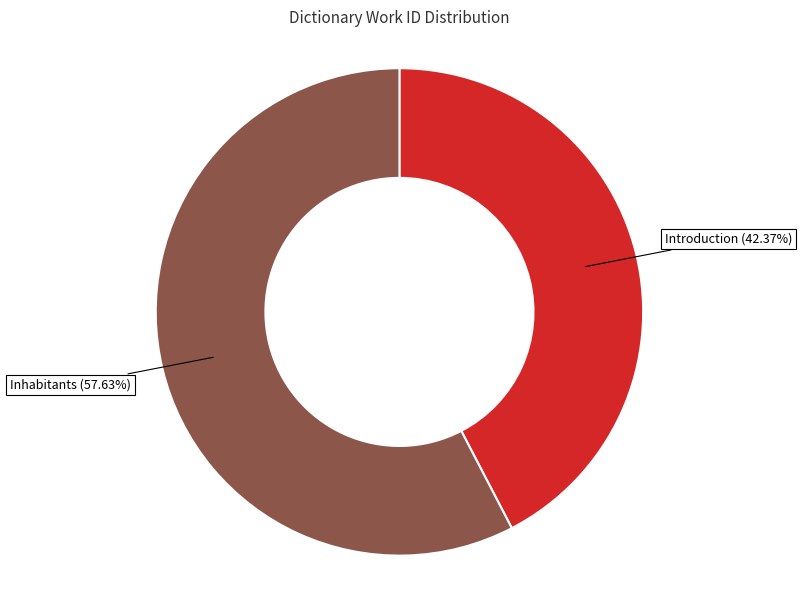

Is it true that Inhabitants is 47% of the pie?

False